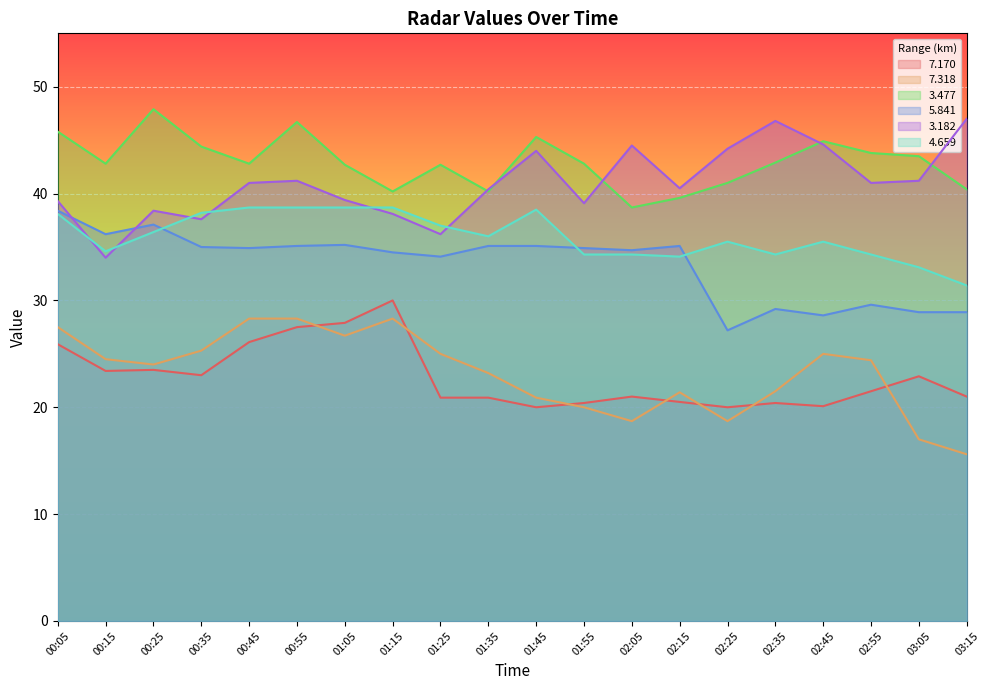

Reading left to right, list all the values displayed in this chart.

  7.170: 00:05=25.9	00:15=23.4	00:25=23.5	00:35=23.0	00:45=26.1	00:55=27.5	01:05=27.9	01:15=30.0	01:25=20.9	01:35=20.9	01:45=20.0	01:55=20.4	02:05=21.0	02:15=20.5	02:25=20.0	02:35=20.4	02:45=20.1	02:55=21.5	03:05=22.9	03:15=21.0
  7.318: 00:05=27.5	00:15=24.5	00:25=24.0	00:35=25.3	00:45=28.3	00:55=28.3	01:05=26.7	01:15=28.3	01:25=25.0	01:35=23.2	01:45=20.9	01:55=20.0	02:05=18.7	02:15=21.4	02:25=18.7	02:35=21.5	02:45=25.0	02:55=24.4	03:05=17.0	03:15=15.6
  3.477: 00:05=45.8	00:15=42.8	00:25=47.9	00:35=44.4	00:45=42.8	00:55=46.7	01:05=42.7	01:15=40.2	01:25=42.7	01:35=40.2	01:45=45.3	01:55=42.8	02:05=38.7	02:15=39.6	02:25=41.0	02:35=42.9	02:45=44.9	02:55=43.8	03:05=43.5	03:15=40.4
  5.841: 00:05=38.4	00:15=36.2	00:25=37.1	00:35=35.0	00:45=34.9	00:55=35.1	01:05=35.2	01:15=34.5	01:25=34.1	01:35=35.1	01:45=35.1	01:55=34.9	02:05=34.7	02:15=35.1	02:25=27.2	02:35=29.2	02:45=28.6	02:55=29.6	03:05=28.9	03:15=28.9
  3.182: 00:05=39.3	00:15=34.0	00:25=38.4	00:35=37.6	00:45=41.0	00:55=41.2	01:05=39.4	01:15=38.1	01:25=36.2	01:35=40.4	01:45=44.0	01:55=39.1	02:05=44.5	02:15=40.5	02:25=44.2	02:35=46.8	02:45=44.6	02:55=41.0	03:05=41.2	03:15=47.0
  4.659: 00:05=38.1	00:15=34.6	00:25=36.4	00:35=38.2	00:45=38.7	00:55=38.7	01:05=38.7	01:15=38.7	01:25=37.0	01:35=36.0	01:45=38.5	01:55=34.3	02:05=34.3	02:15=34.1	02:25=35.5	02:35=34.3	02:45=35.5	02:55=34.3	03:05=33.1	03:15=31.4